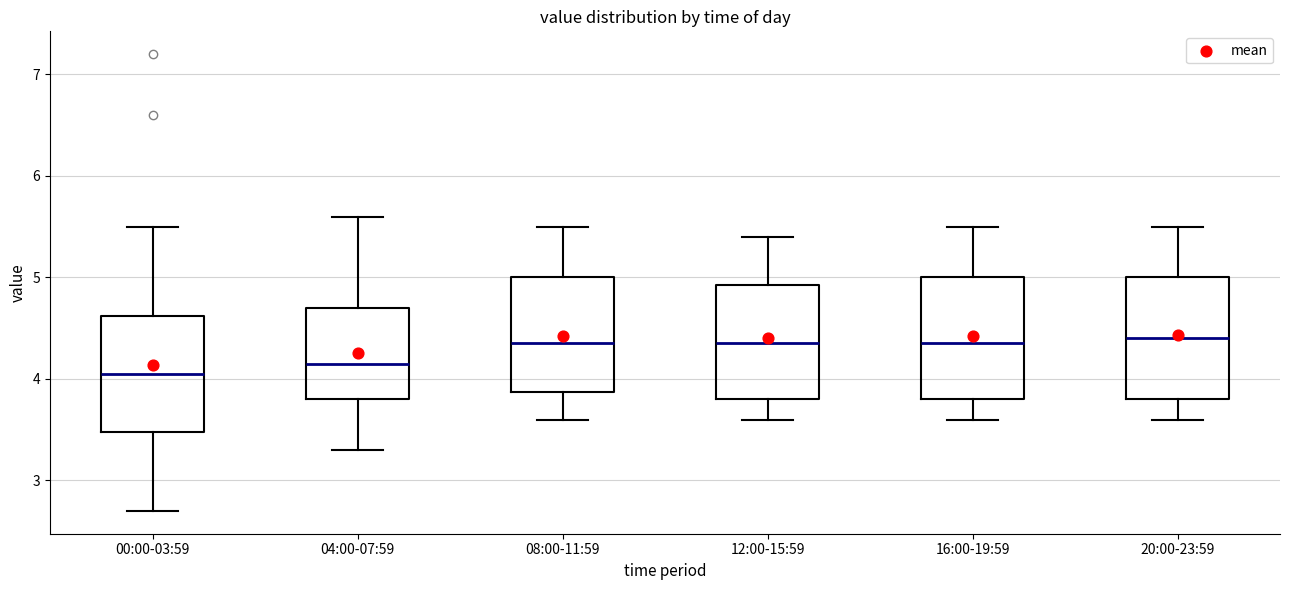

Reading left to right, transcribe this box plot: for each box, give where its median line is, the range the box spans, and where its two whiskers end, as read against the y-axis. The values are not printed on the chart, so give them approximately, as read against the axis.

00:00-03:59: median 4.1, box 3.5 to 4.6, whiskers 2.7 to 5.5
04:00-07:59: median 4.2, box 3.8 to 4.7, whiskers 3.3 to 5.6
08:00-11:59: median 4.4, box 3.9 to 5.0, whiskers 3.6 to 5.5
12:00-15:59: median 4.4, box 3.8 to 4.9, whiskers 3.6 to 5.4
16:00-19:59: median 4.4, box 3.8 to 5.0, whiskers 3.6 to 5.5
20:00-23:59: median 4.4, box 3.8 to 5.0, whiskers 3.6 to 5.5